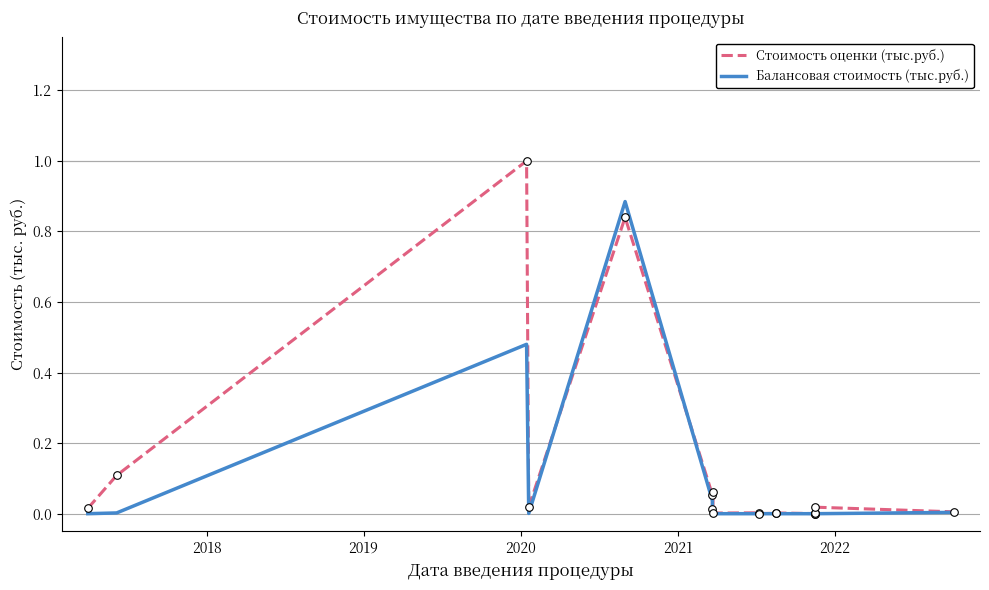

Which series has the largest Y range (max minus min)?

Стоимость оценки (тыс.руб.)